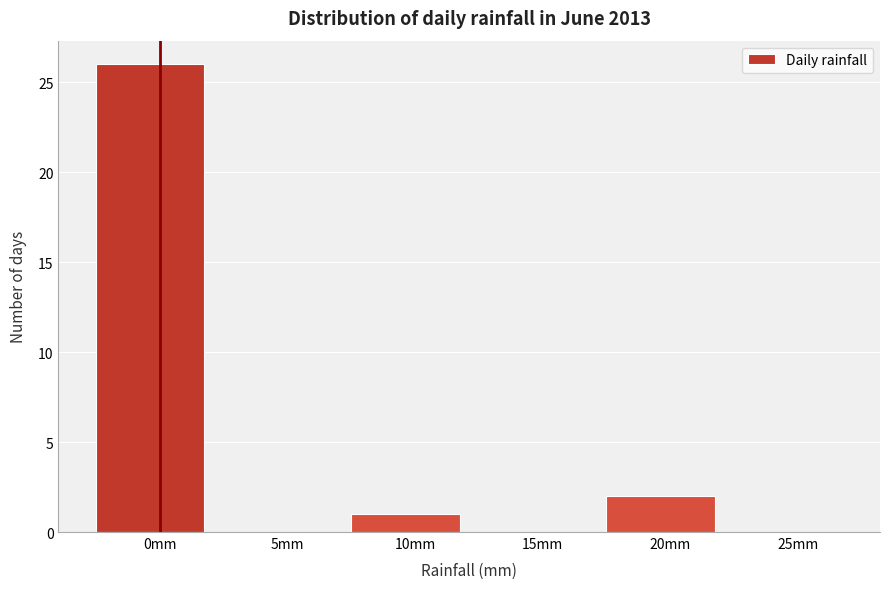

Reading left to right, transcribe all the data shown in this chart.

0mm=26	5mm=0	10mm=1	15mm=0	20mm=2	25mm=0